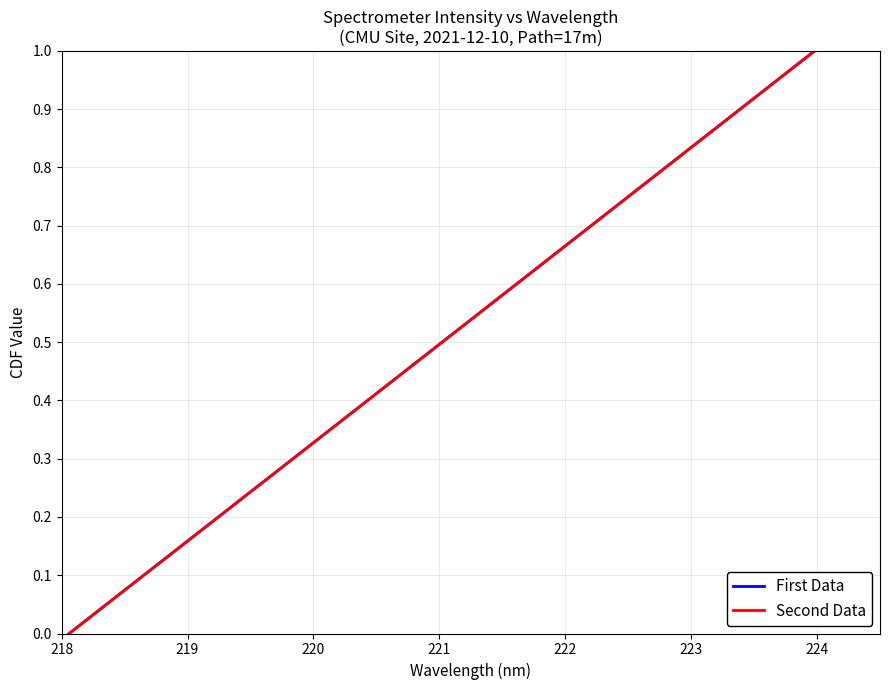

True or false: Second Data and First Data intersect in this chart.

False